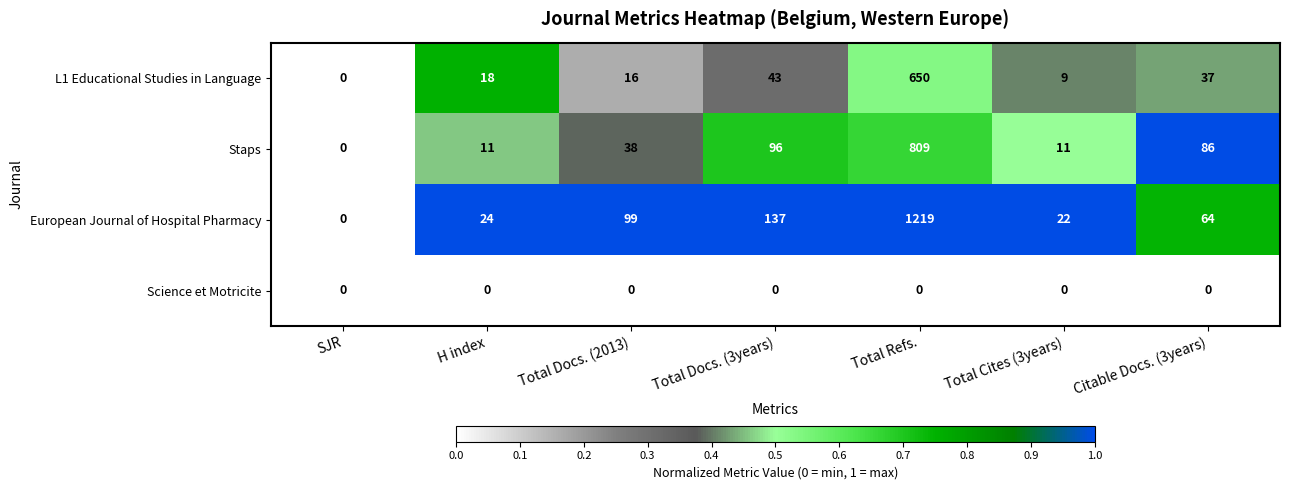

At Total Refs., list the series in order from smallest to largest.

Science et Motricite, L1 Educational Studies in Language, Staps, European Journal of Hospital Pharmacy